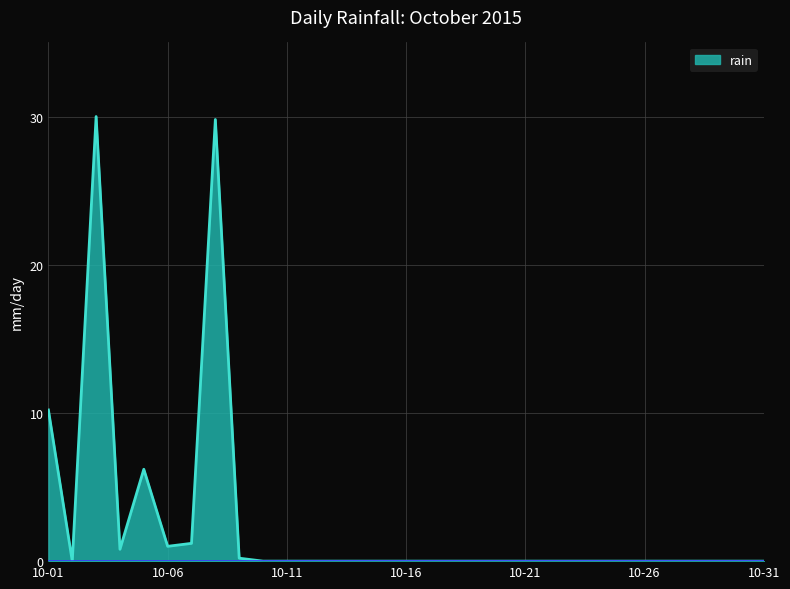

What is the maximum value shown in the chart?

30.0